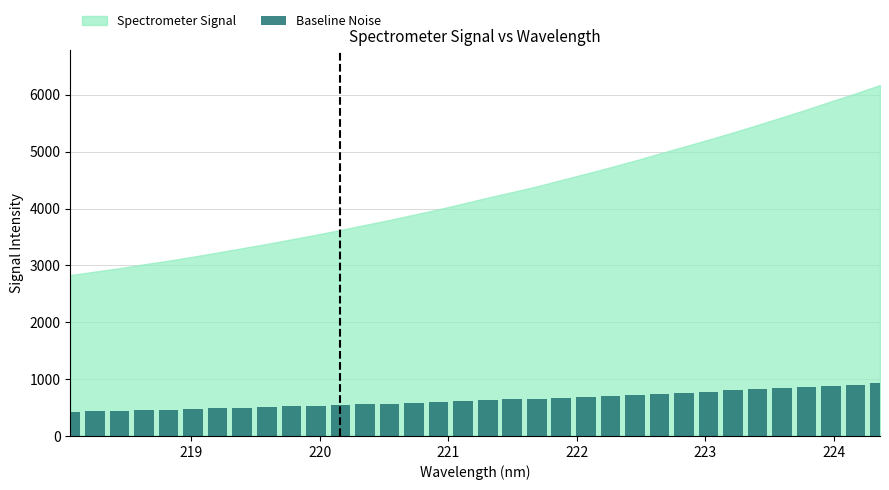

What is the minimum value shown in the chart?

424.2